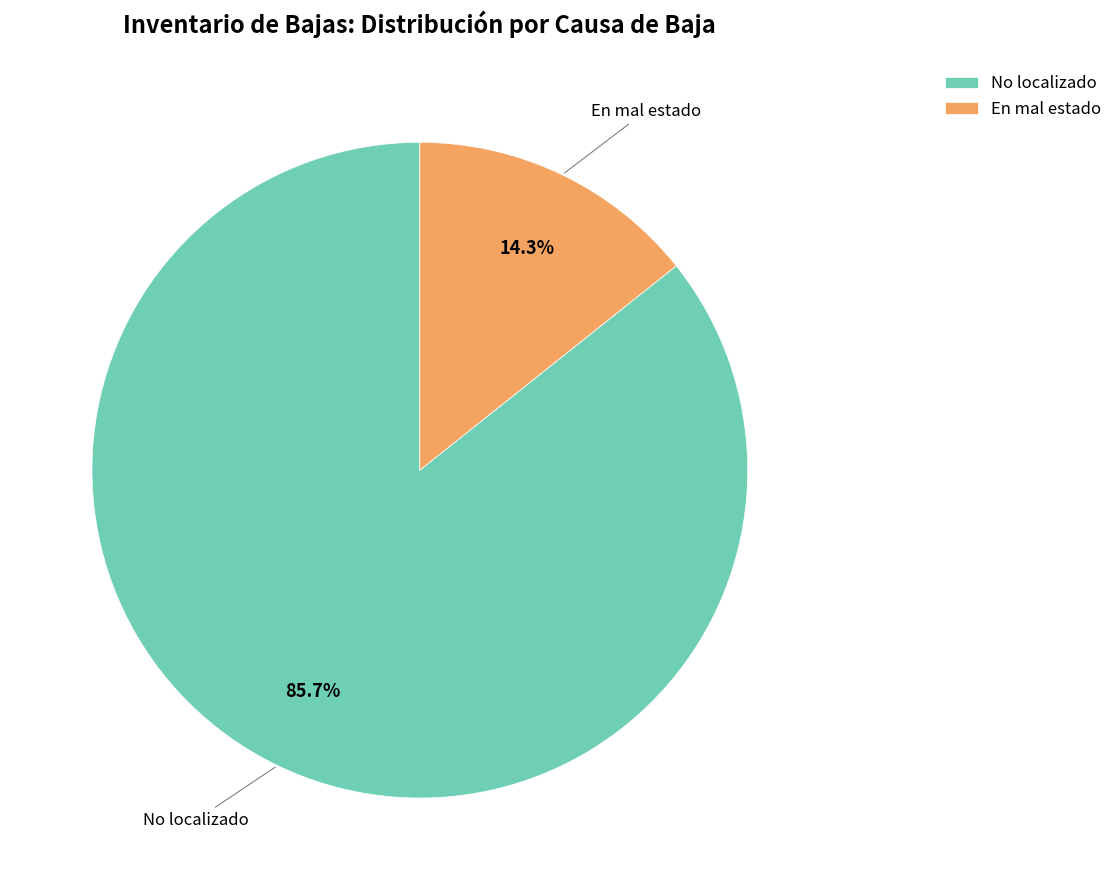

Between No localizado and En mal estado, which is larger?

No localizado